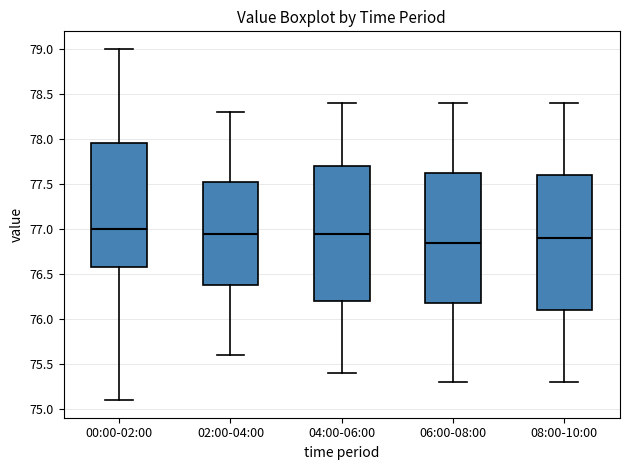

Reading left to right, read every box against the y-axis: the position of its median line, the range the box covers, and the ends of its whiskers. The values are not printed on the chart, so give them approximately, as read against the axis.

00:00-02:00: median 77.00, box 76.60 to 77.95, whiskers 75.10 to 79.00
02:00-04:00: median 76.95, box 76.40 to 77.55, whiskers 75.60 to 78.30
04:00-06:00: median 76.95, box 76.20 to 77.70, whiskers 75.40 to 78.40
06:00-08:00: median 76.85, box 76.20 to 77.65, whiskers 75.30 to 78.40
08:00-10:00: median 76.90, box 76.10 to 77.60, whiskers 75.30 to 78.40